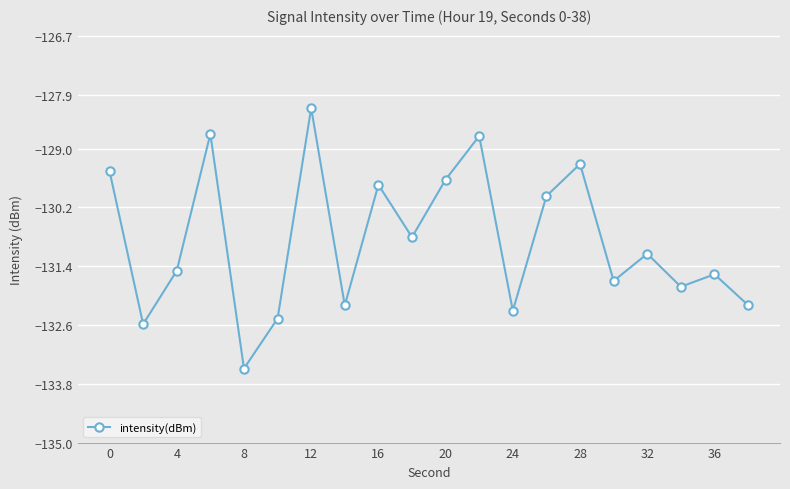

How many values are below -131?

11